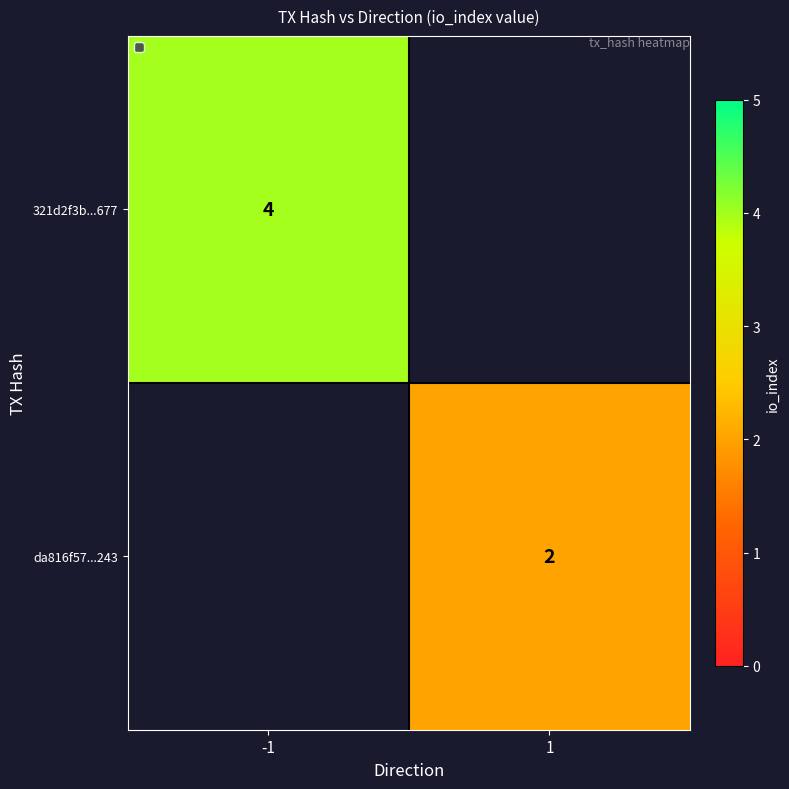

The 321d2f3b...677 series shows 4 at -1. True or false?

True